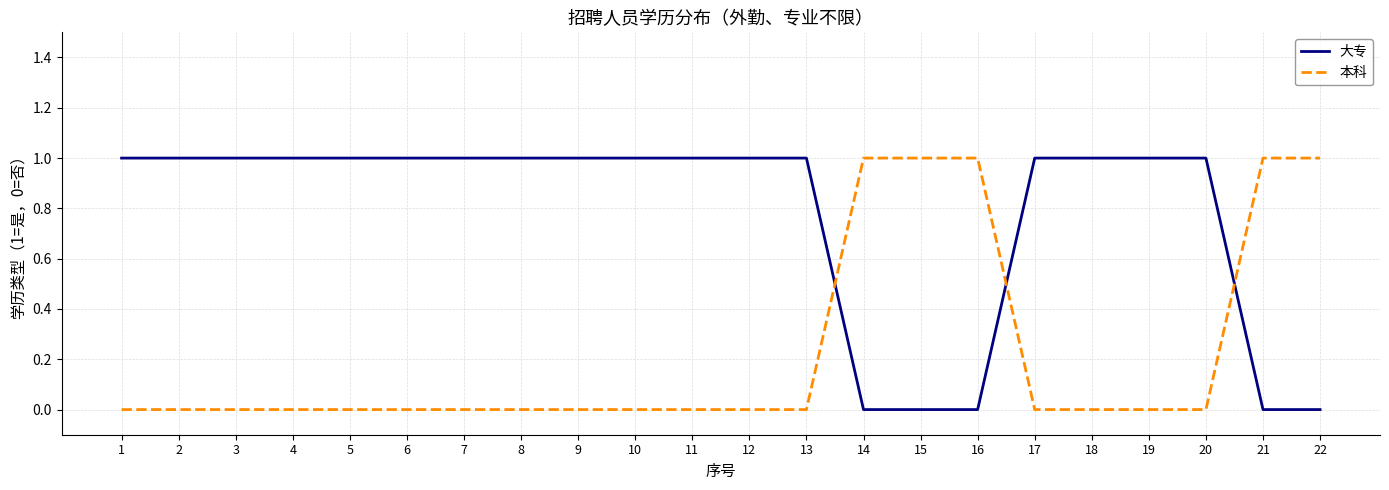

Reading left to right, what are all the values shown in this chart?

大专: 1	1	1	1	1	1	1	1	1	1	1	1	1	0	0	0	1	1	1	1	0	0
本科: 0	0	0	0	0	0	0	0	0	0	0	0	0	1	1	1	0	0	0	0	1	1